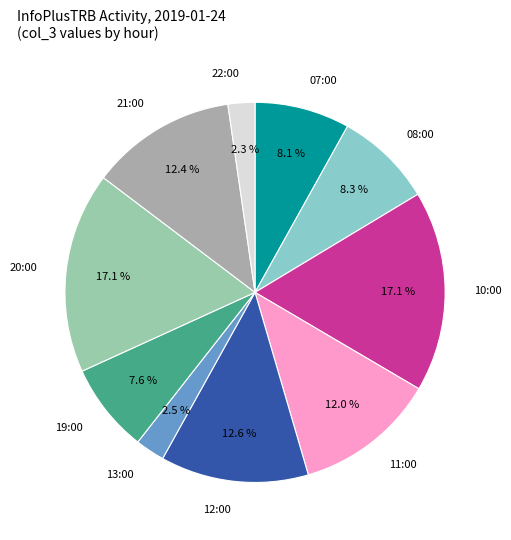

Count the number of slices in the pie.

10